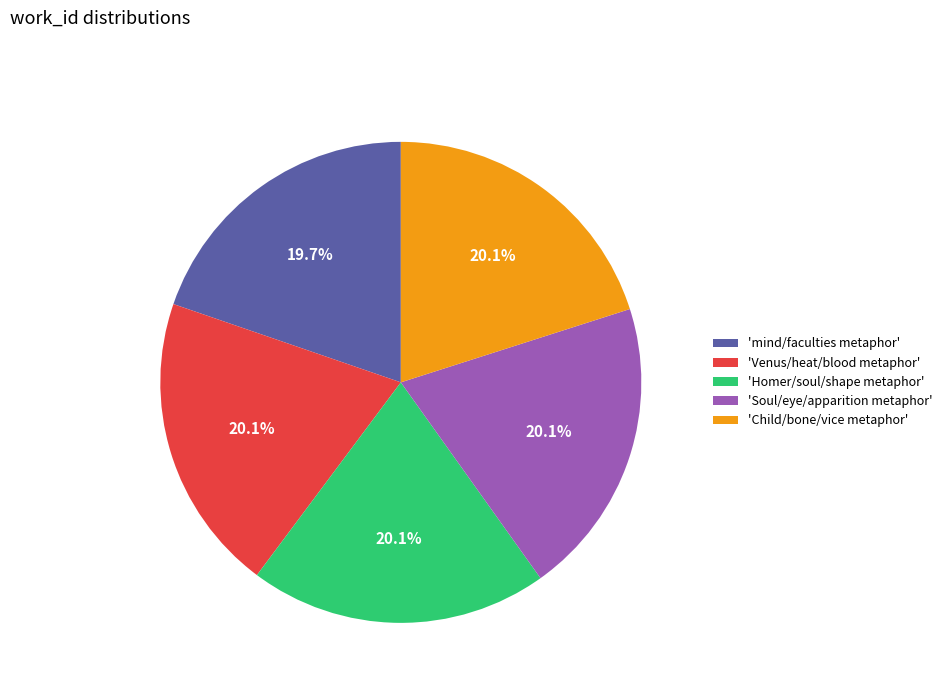

Approximately how many times larger is the value at 'Child/bone/vice metaphor' compared to 'Soul/eye/apparition metaphor'?

1.0